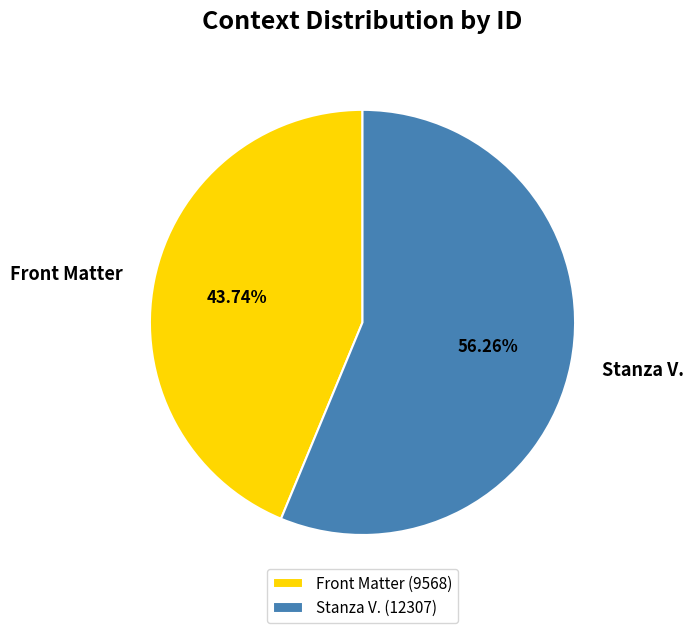

To the nearest percent, what portion does Front Matter represent?

44%